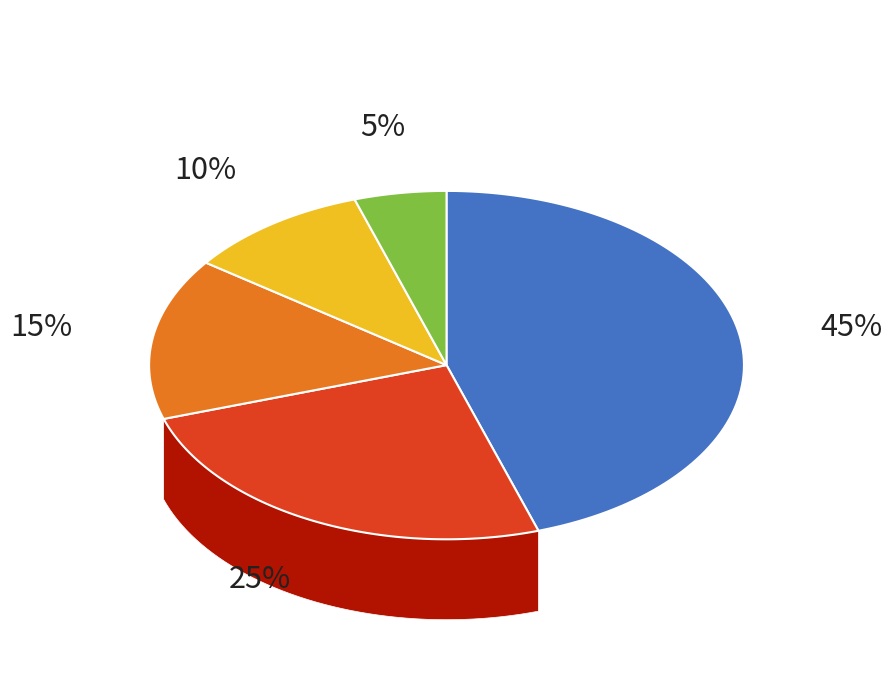

Is there a majority slice in this chart?

No